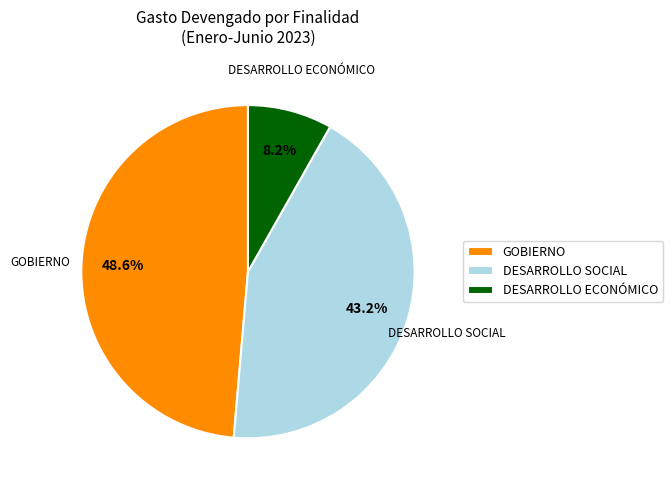

What is the largest slice in the pie chart?

GOBIERNO